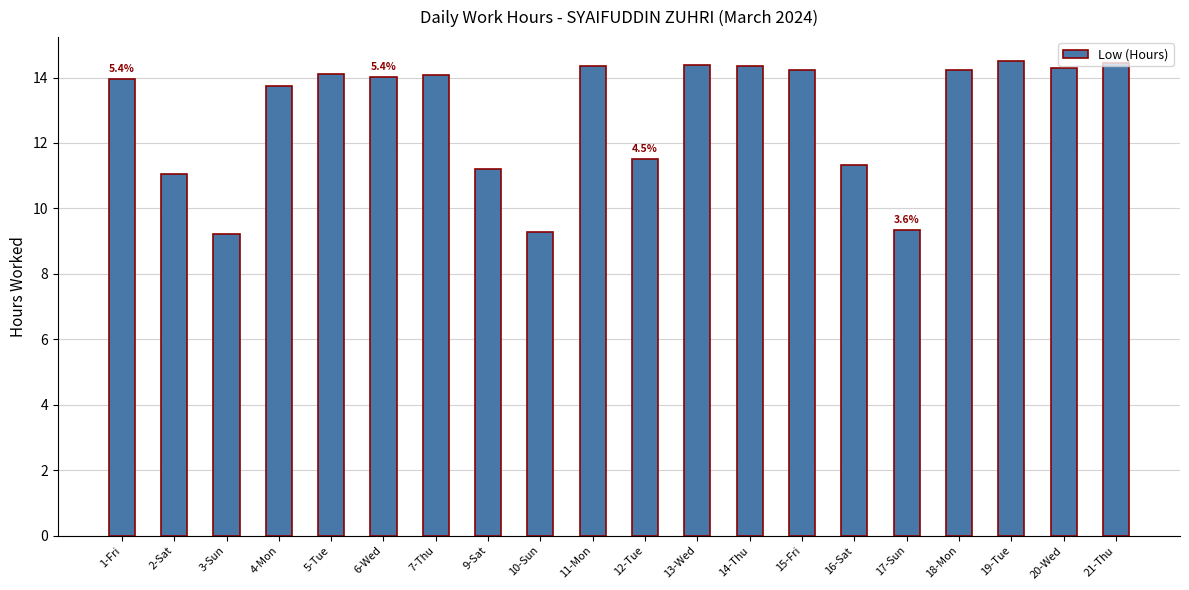

What is the change in value from 5-Tue to 19-Tue?

+0.4